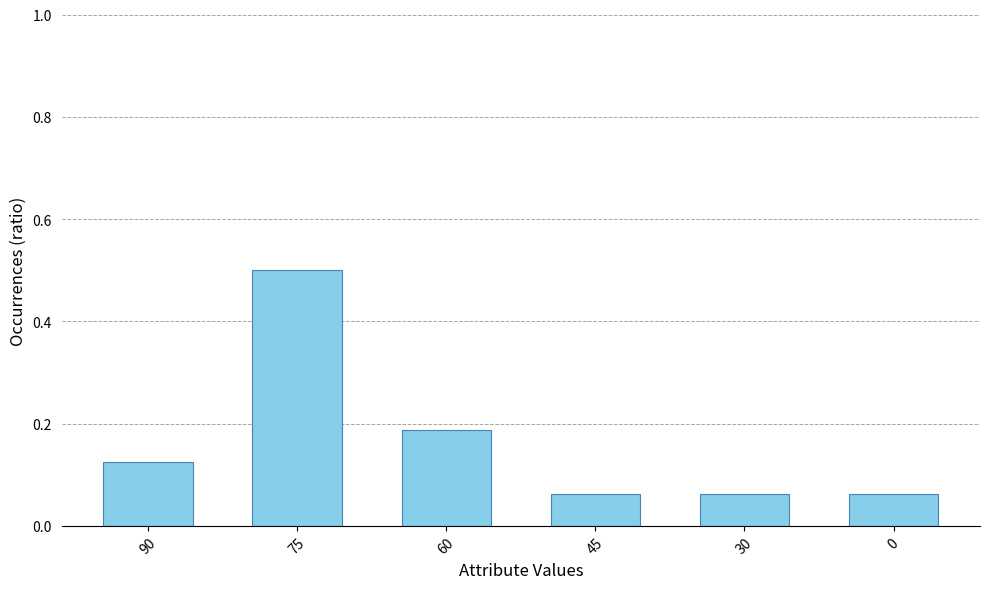

What is the sum of all values?

1.0